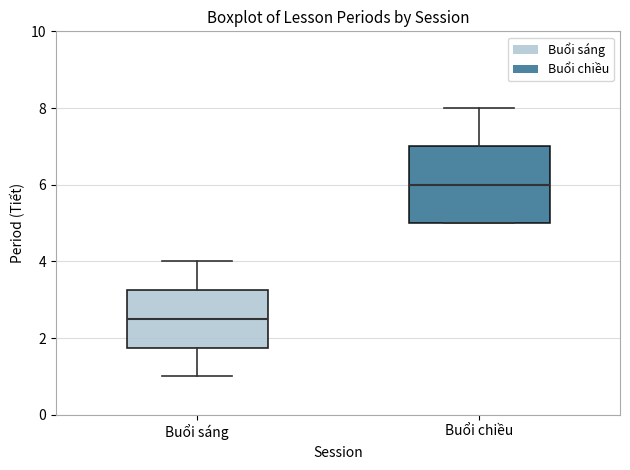

Which box has the lowest median line?

Buổi sáng